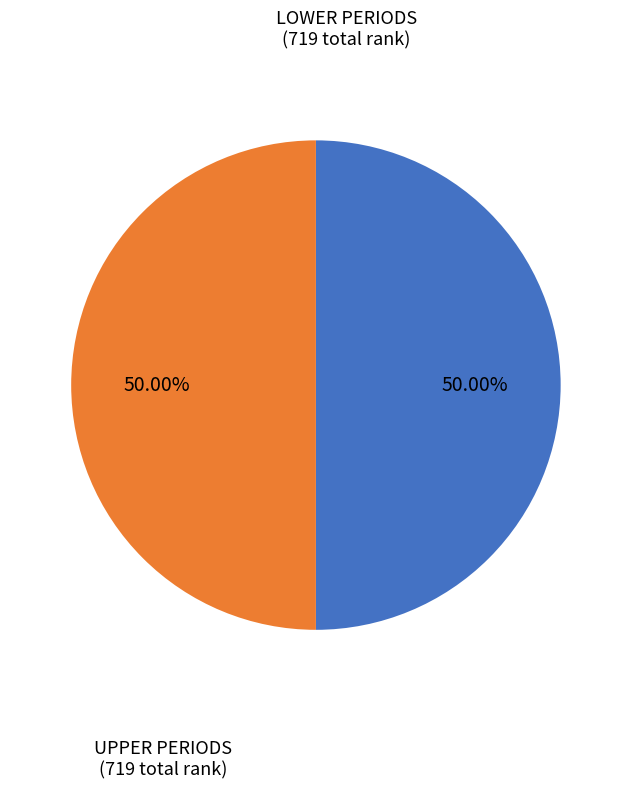

What is the ratio of the value at UPPER PERIODS (719 total rank) to the value at LOWER PERIODS (719 total rank)?

1.0